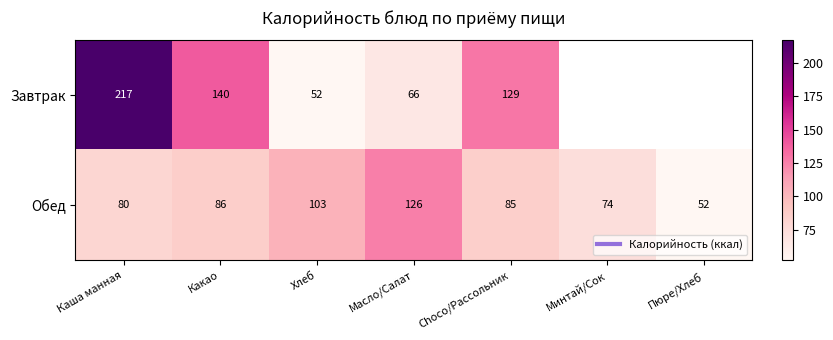

What is the difference between the highest and lowest values at Каша манная?

137.0